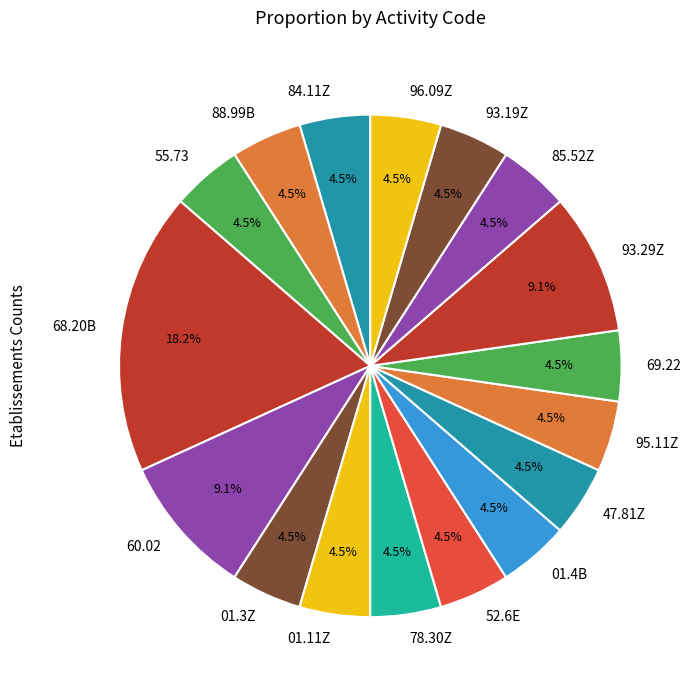

Is it true that 93.19Z is 12% of the pie?

False